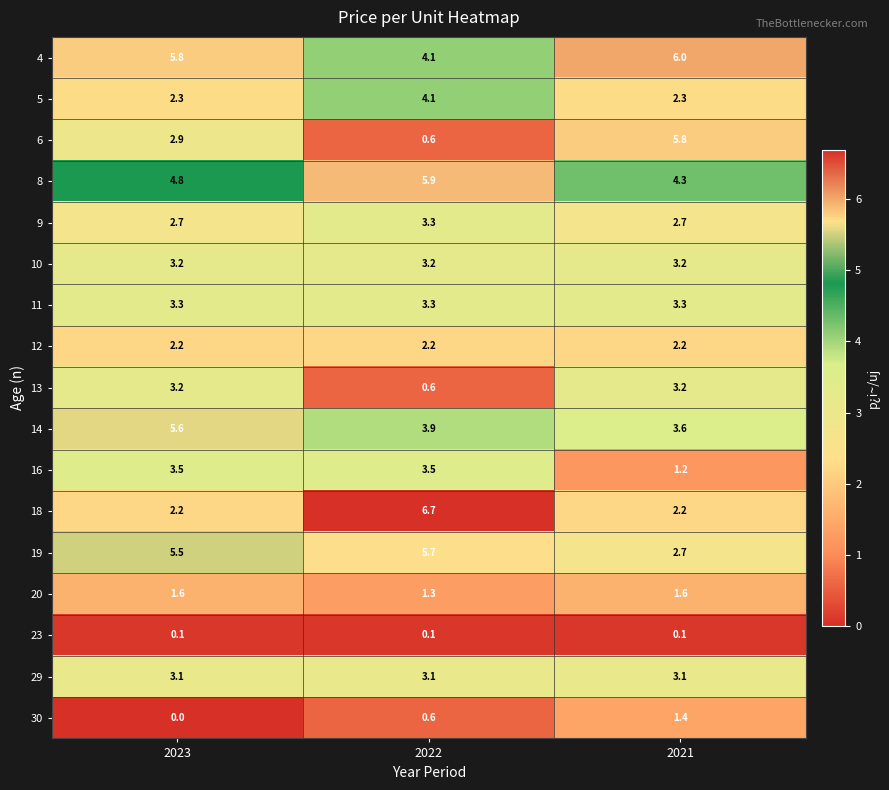

At which category does the chart reach its minimum across all series?

2023